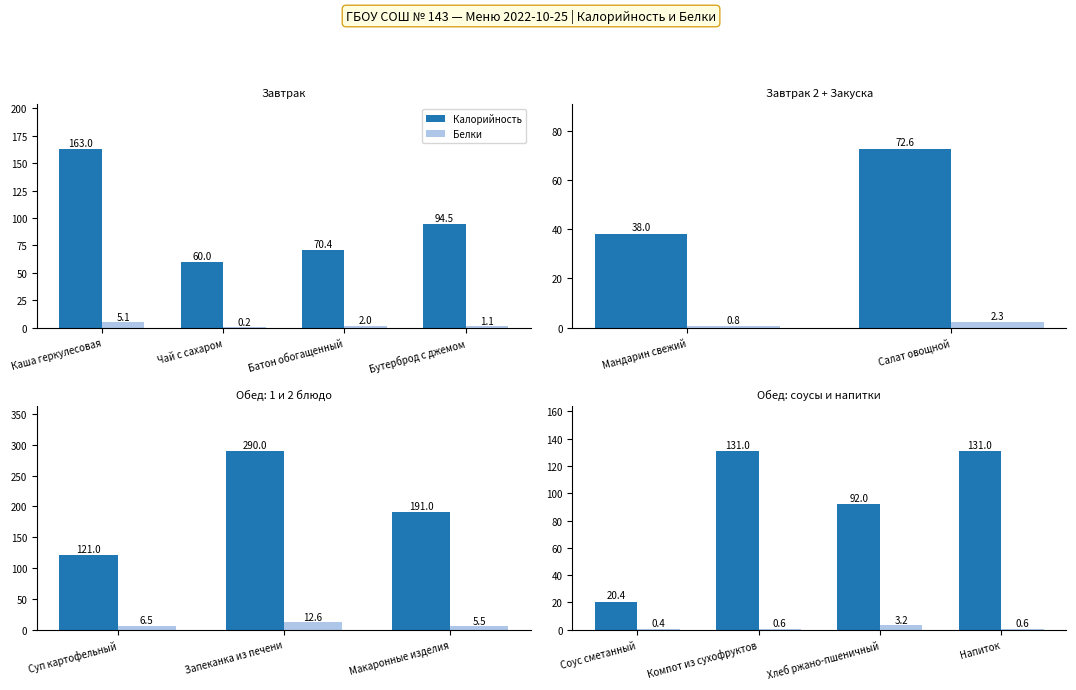

List the series in order of their peak value, highest first.

Калорийность, Белки